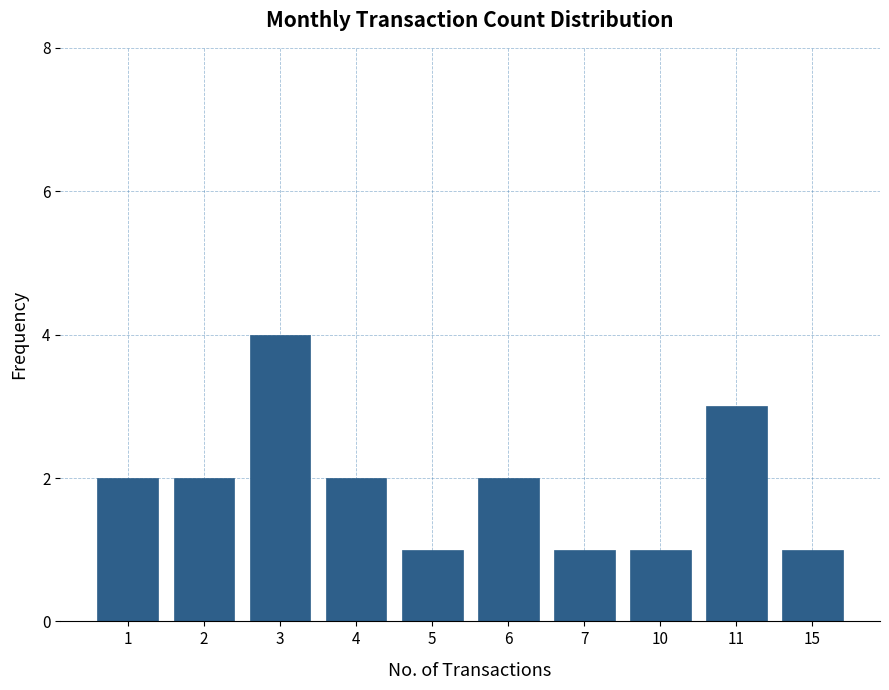

What is the difference between the maximum and second lowest values?

3